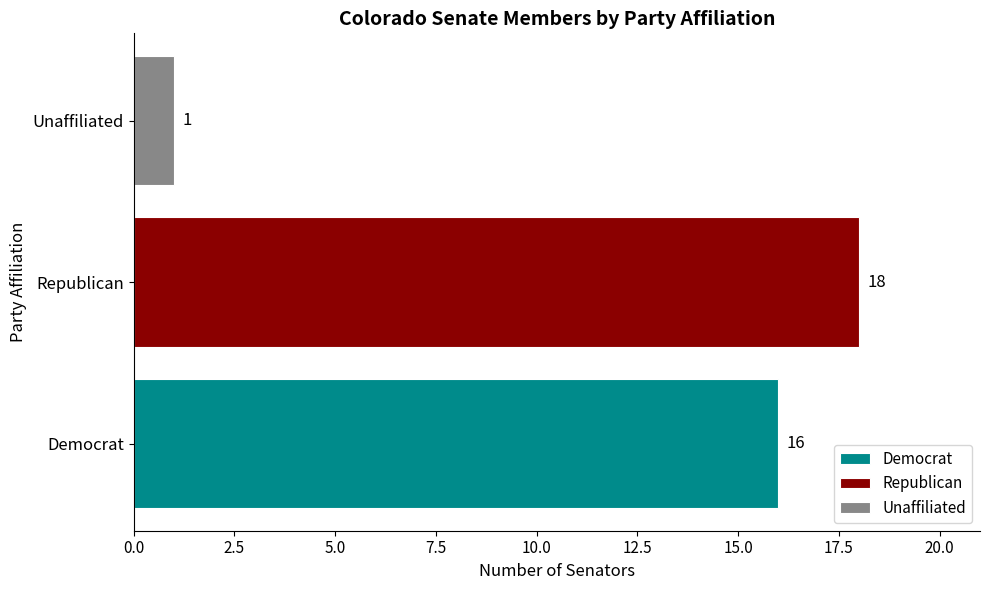

List the labels in order of value, largest first.

Republican, Democrat, Unaffiliated